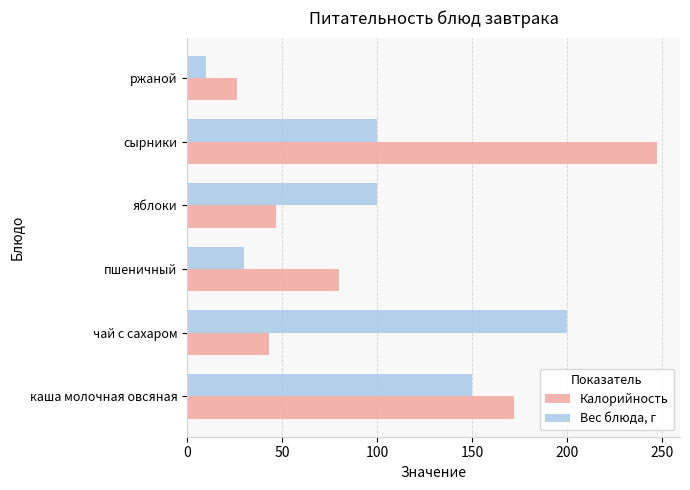

The Калорийность series shows 26 at чай с сахаром. True or false?

False